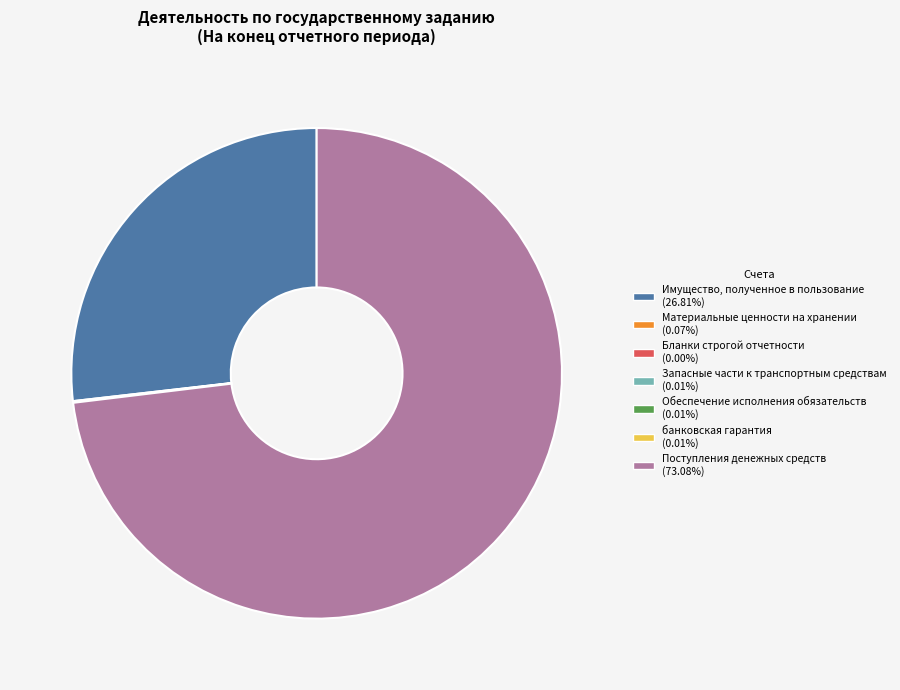

Which category has the biggest portion of the pie?

Поступления денежных средств